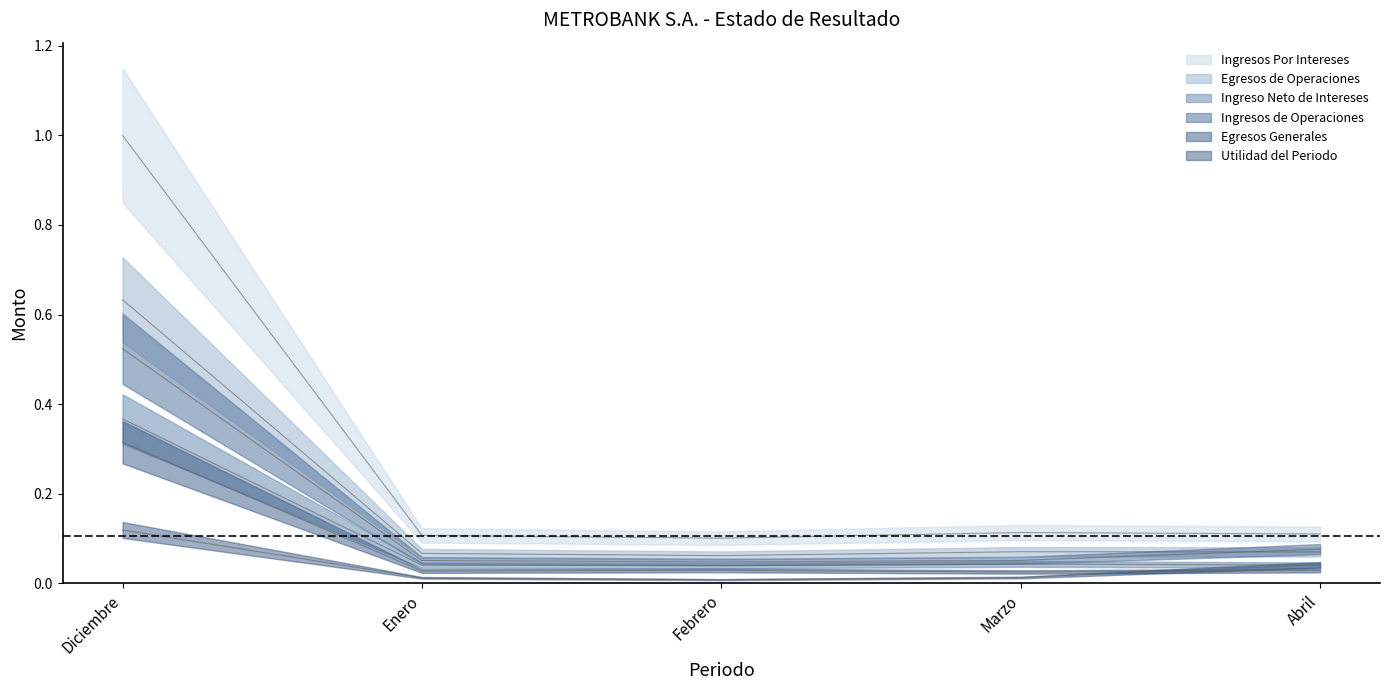

What is the maximum value for Ingresos Por Intereses?

1.0